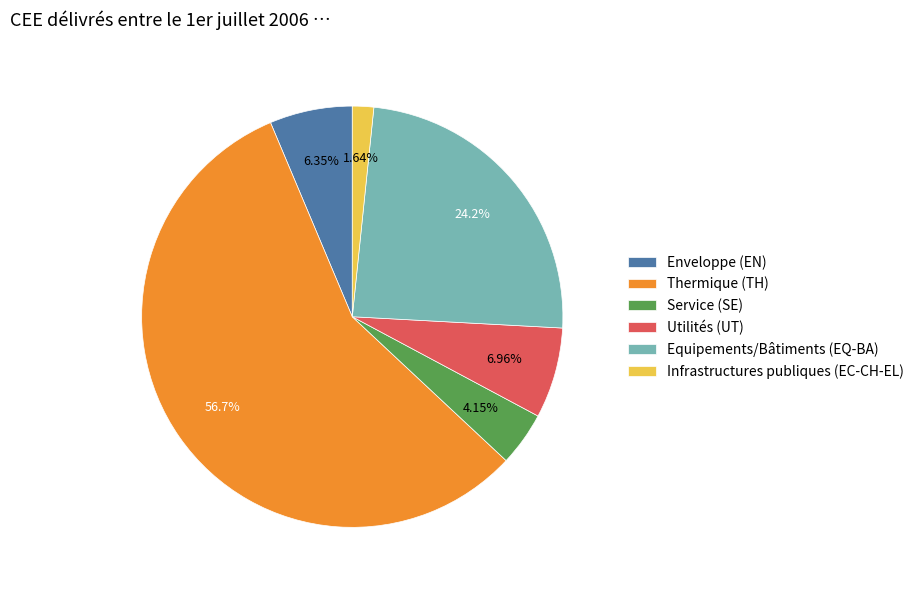

Is there a majority slice in this chart?

Yes